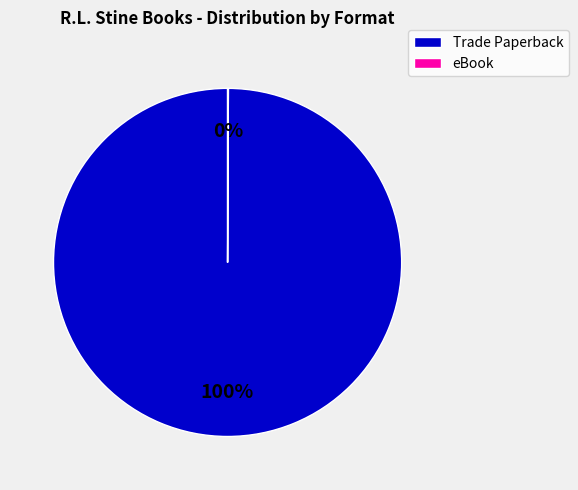

To the nearest percent, what is the difference between the largest and smallest slice percentages?

100%